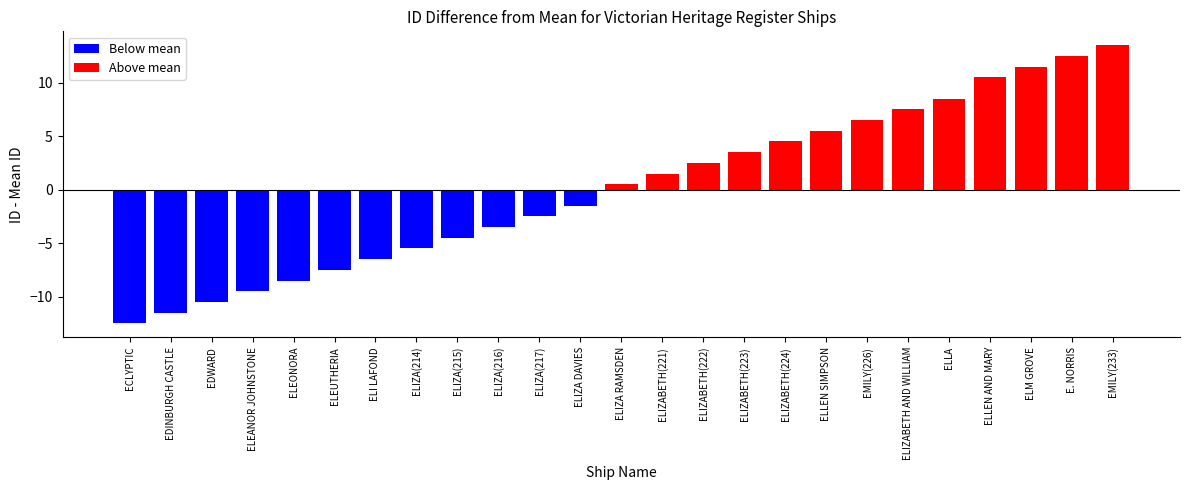

List the labels in order of value, smallest first.

ECLYPTIC, EDINBURGH CASTLE, EDWARD, ELEANOR JOHNSTONE, ELEONORA, ELEUTHERIA, ELI LAFOND, ELIZA(214), ELIZA(215), ELIZA(216), ELIZA(217), ELIZA DAVIES, ELIZA RAMSDEN, ELIZABETH(221), ELIZABETH(222), ELIZABETH(223), ELIZABETH(224), ELLEN SIMPSON, EMILY(226), ELIZABETH AND WILLIAM, ELLA, ELLEN AND MARY, ELM GROVE, E. NORRIS, EMILY(233)